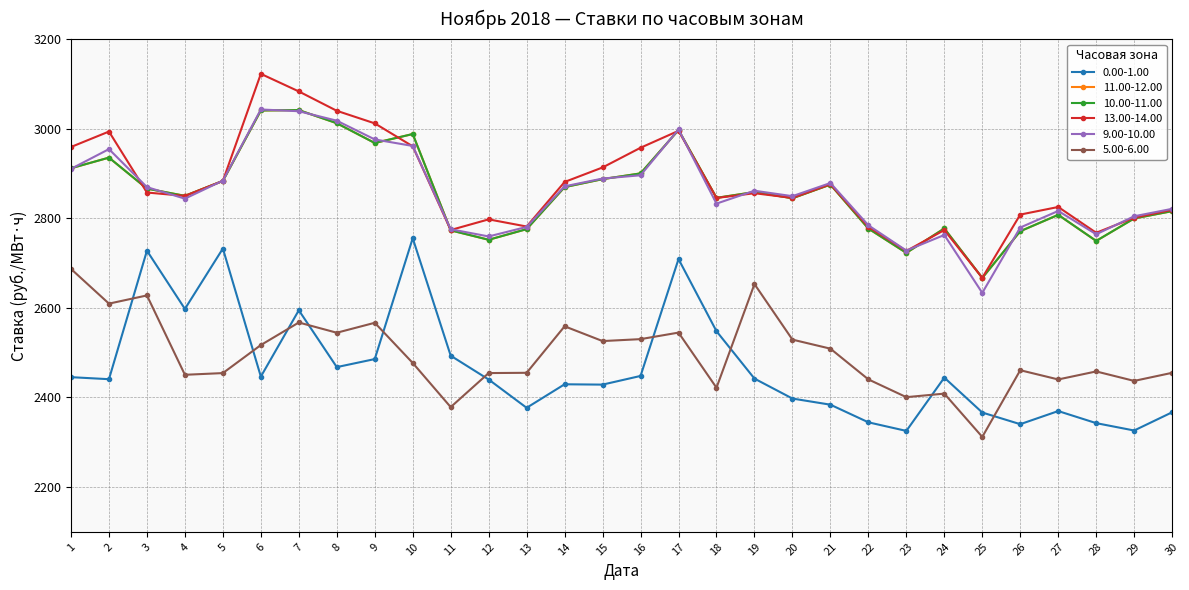

At how many categories does at least one series exceed 2521?

30